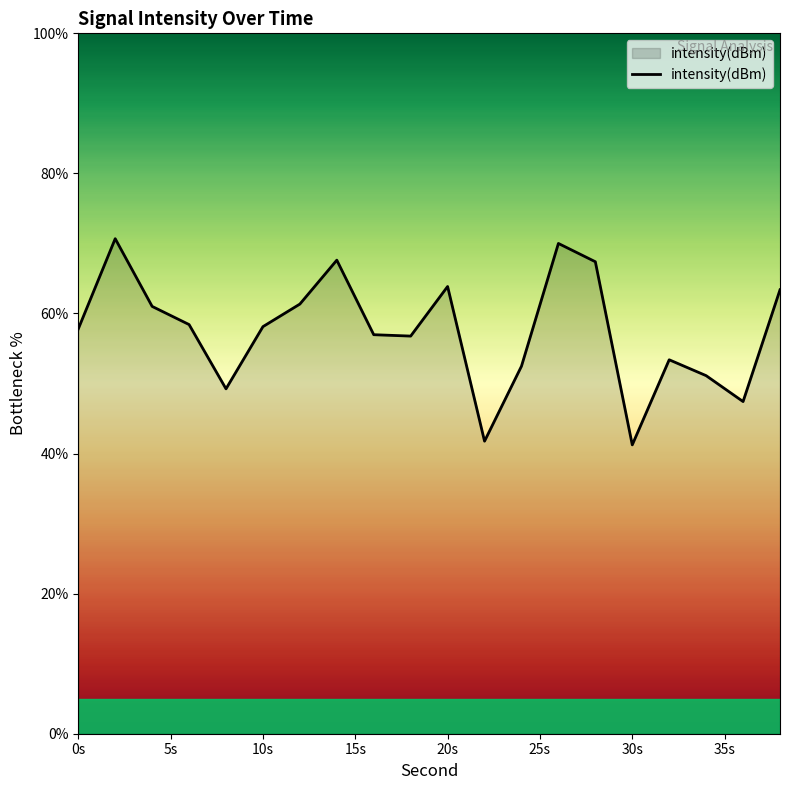

What is the difference between the maximum and minimum values?

29.4